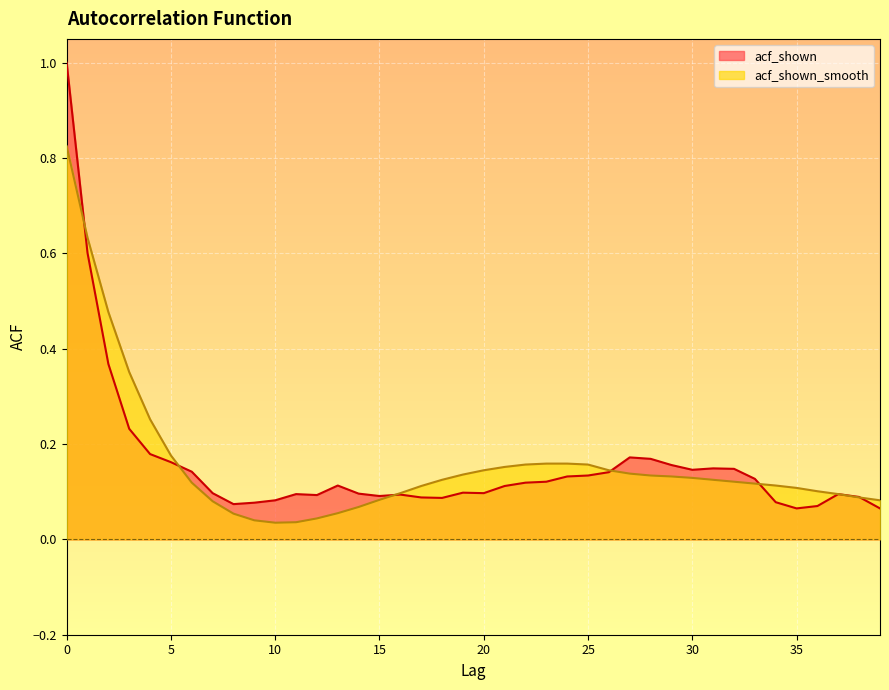

Is it true that acf_shown equals 0.1 at 17?

True